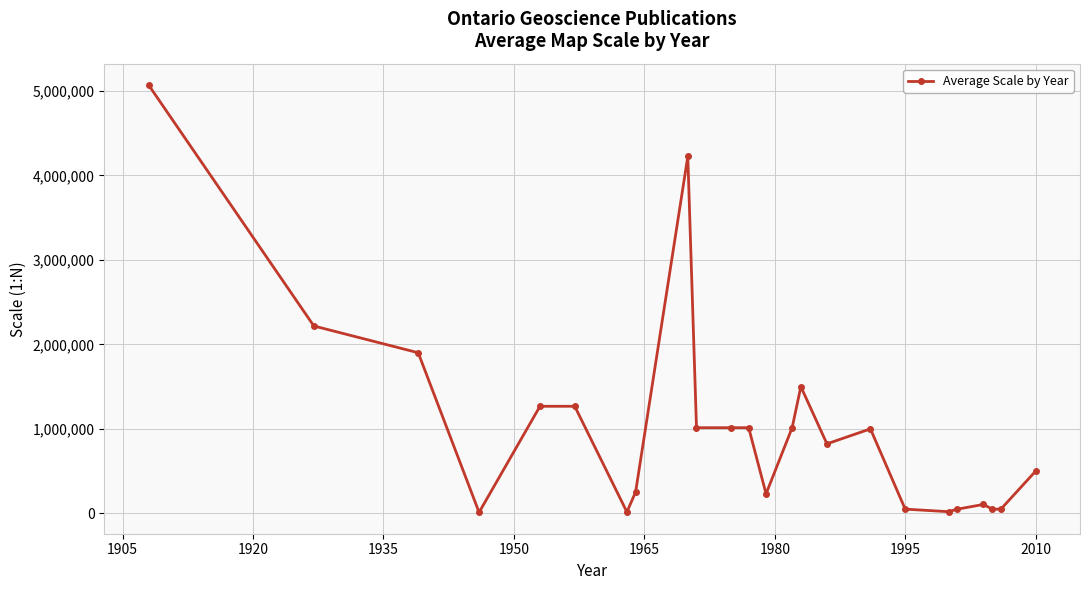

True or false: the data has more than 1 interior local peaks.

True